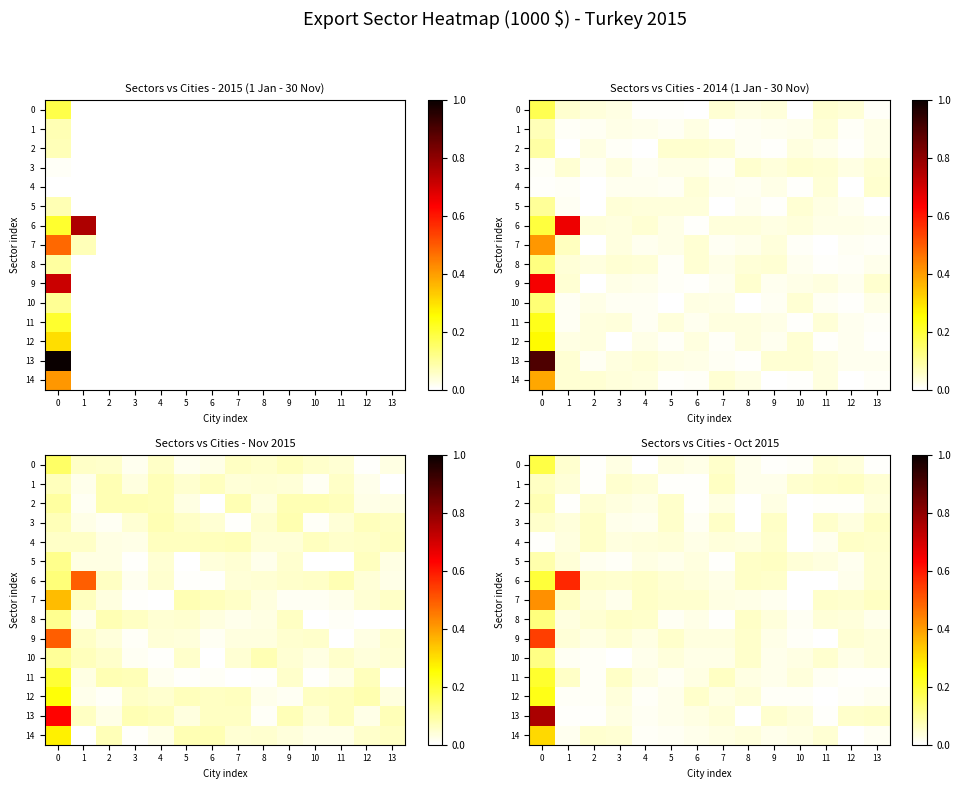

What is the difference between the highest and lowest values at 3?

0.1